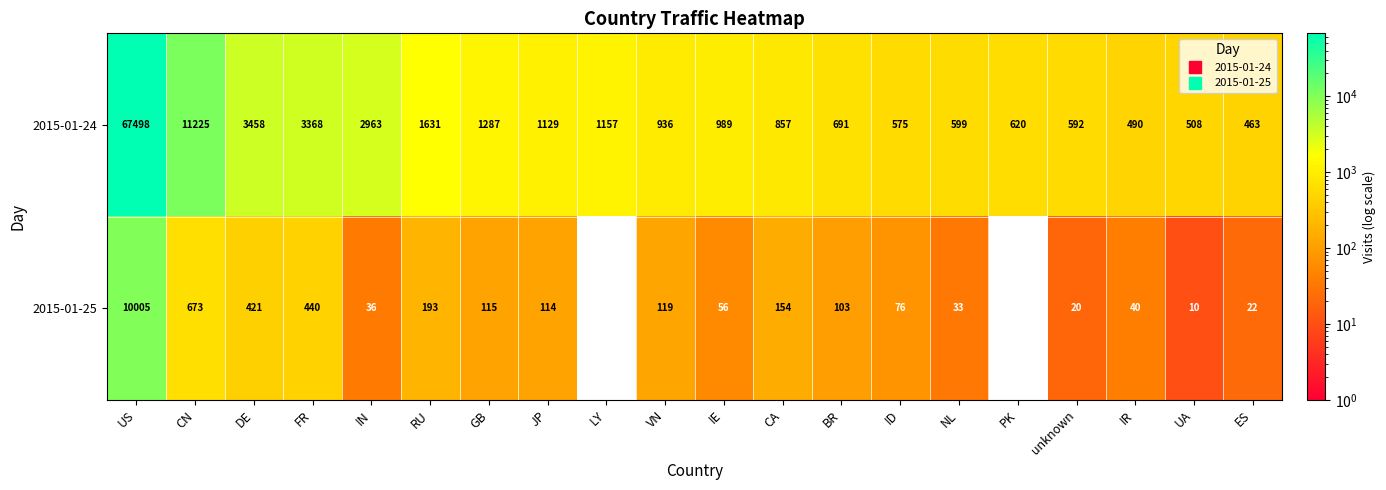

Count the number of categories in the chart.

20